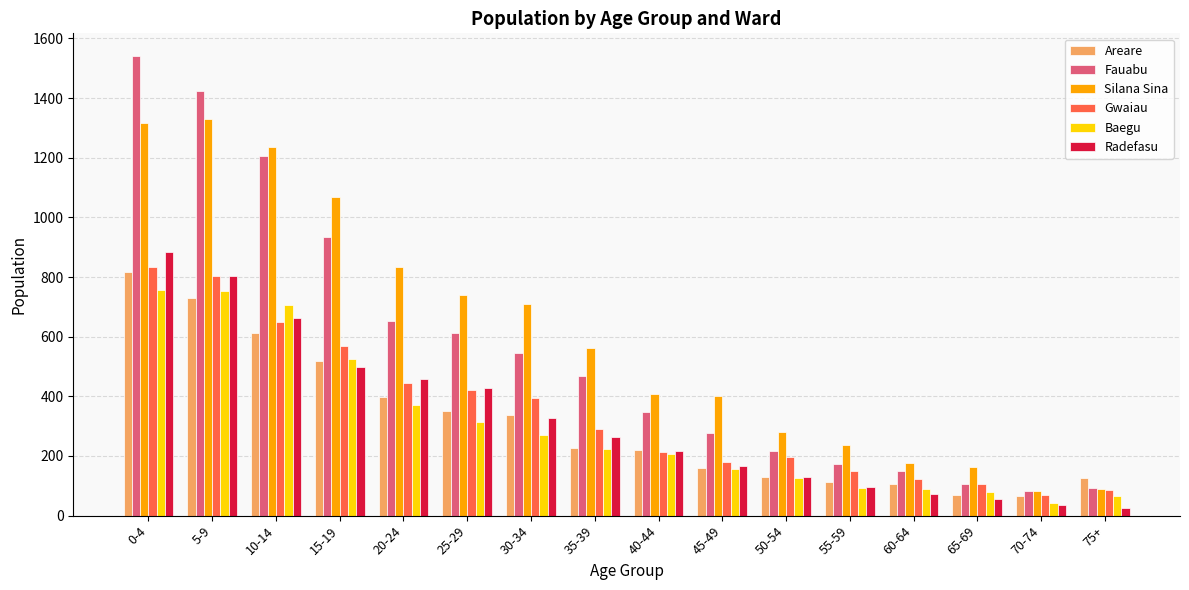

Which category has the highest value across all series?

0-4